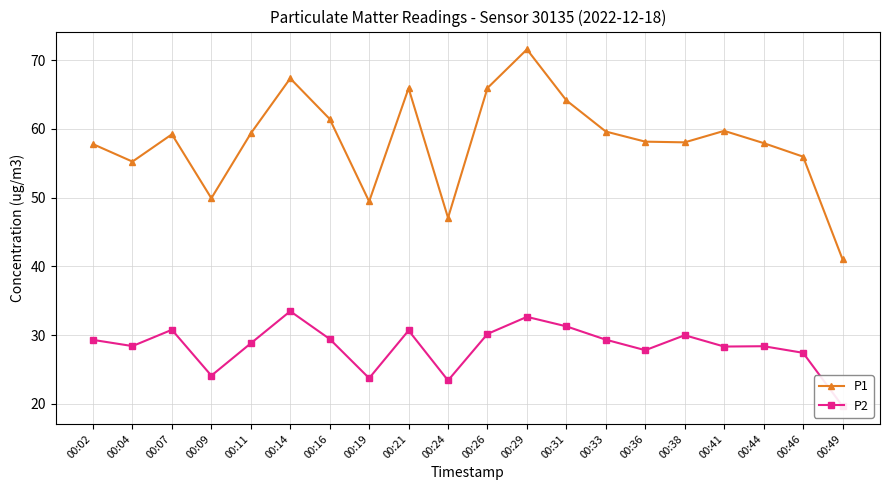

What is the spread (max minus min) of values at 00:14?

33.9